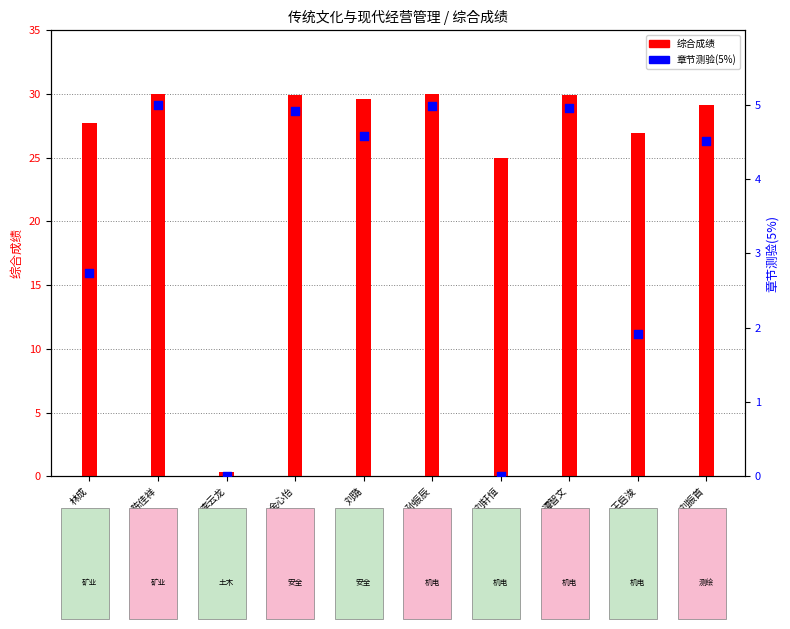

Which series contains the highest Y value?

综合成绩